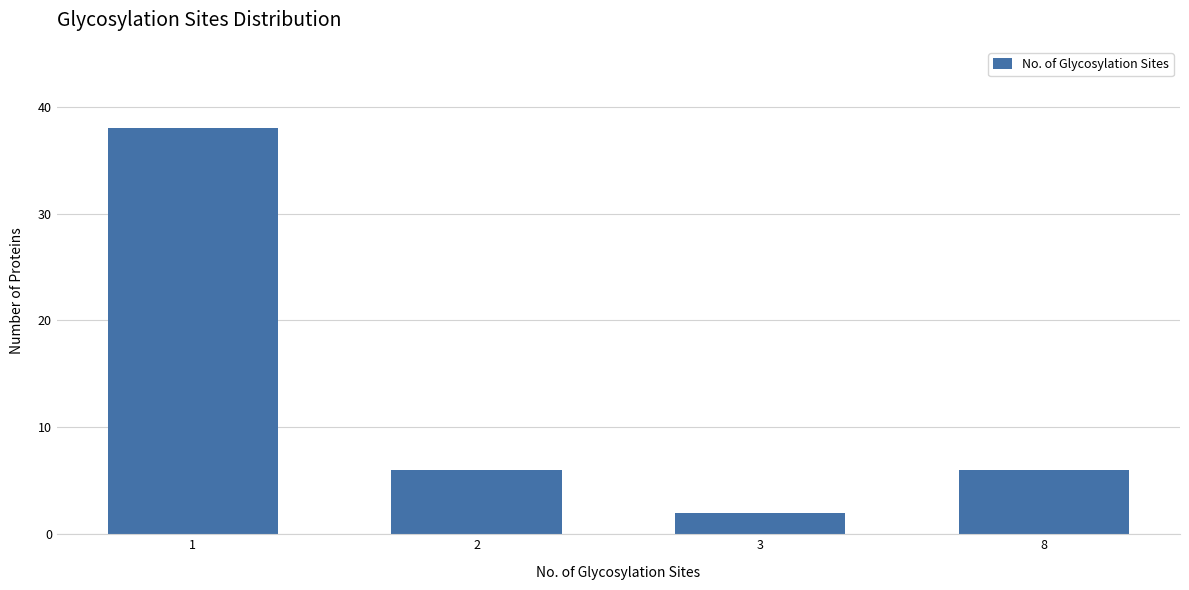

Reading left to right, what are all the values shown in this chart?

38	6	2	6